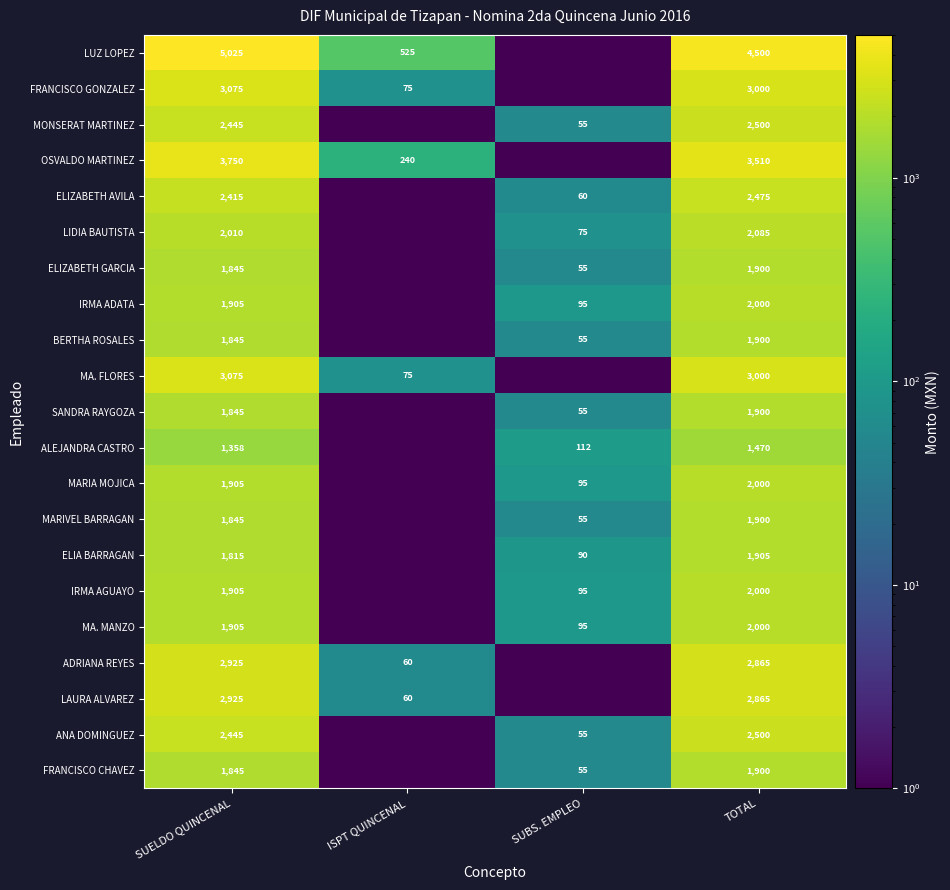

Between TOTAL and ISPT QUINCENAL, which is larger?

TOTAL